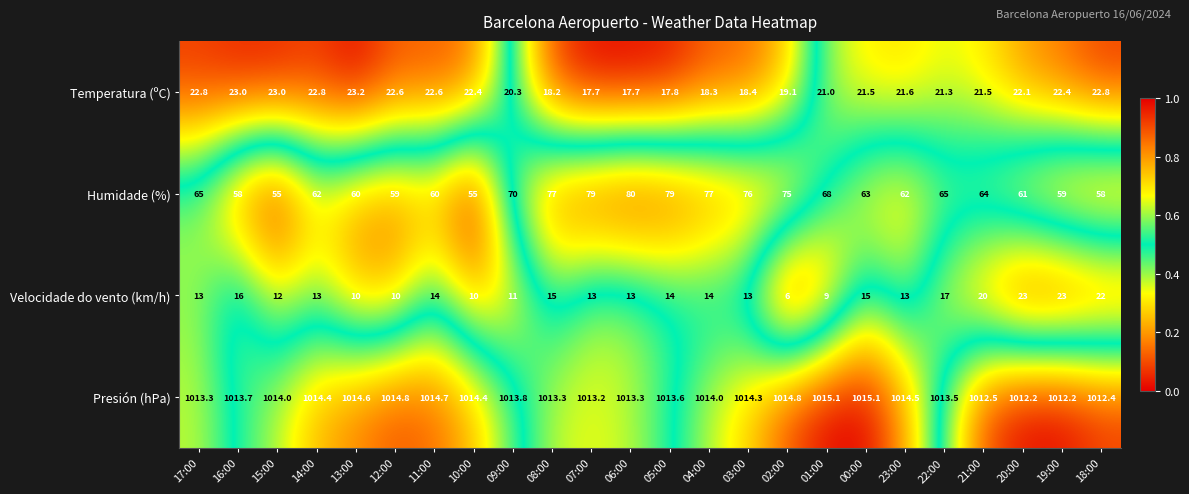

What is the average value of the Presión (hPa) series?

1013.8